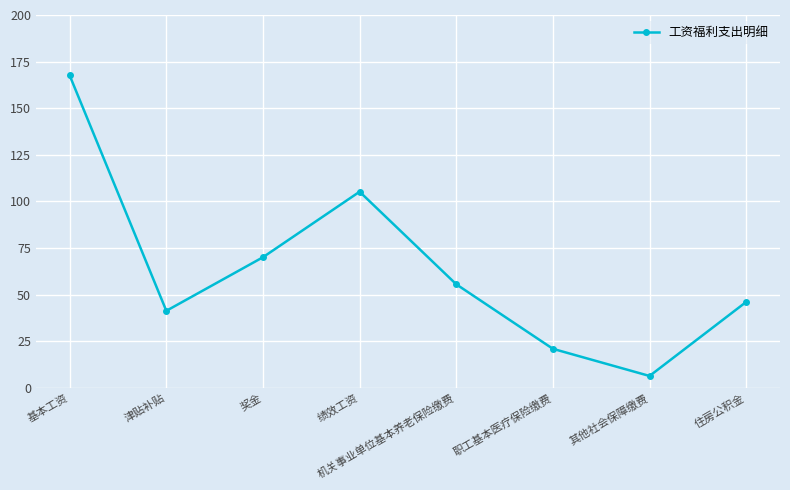

What is the greatest value displayed?

167.6